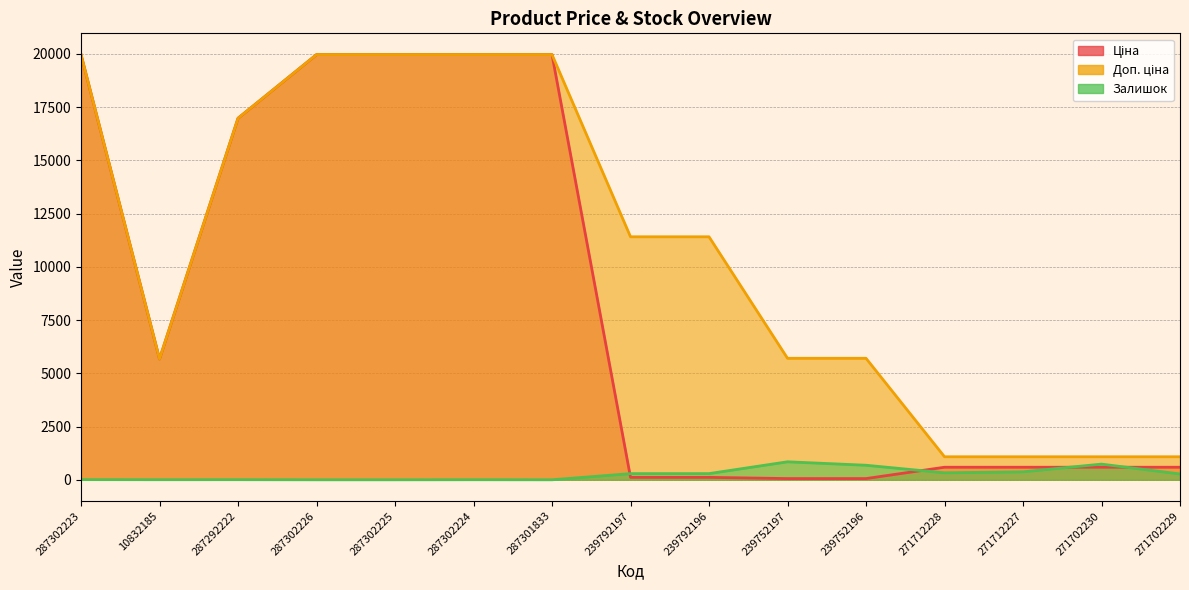

Between 287302226 and 271702230, which series saw the biggest shift?

Ціна